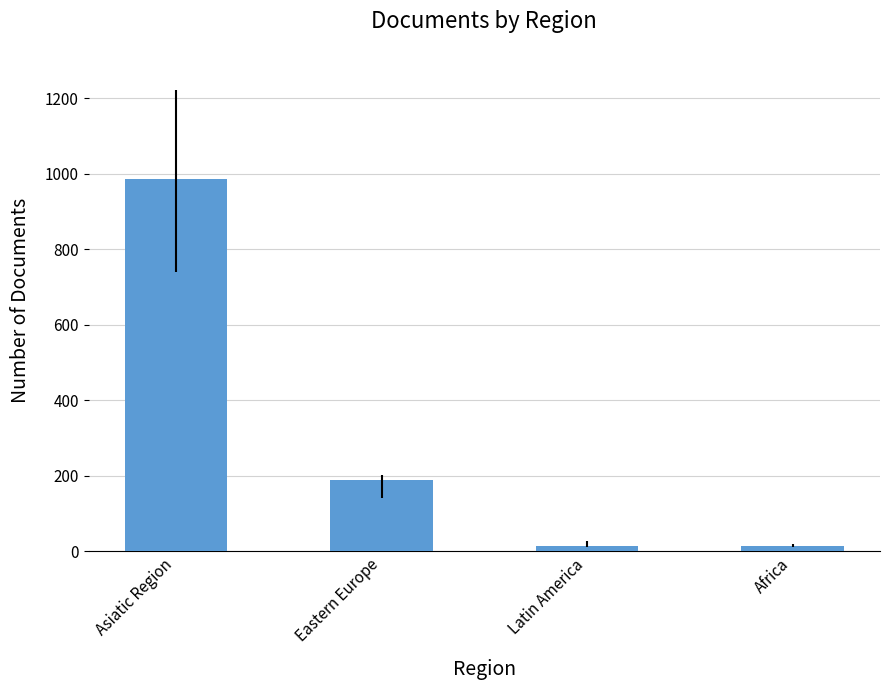

Between Asiatic Region and Africa, which is larger?

Asiatic Region